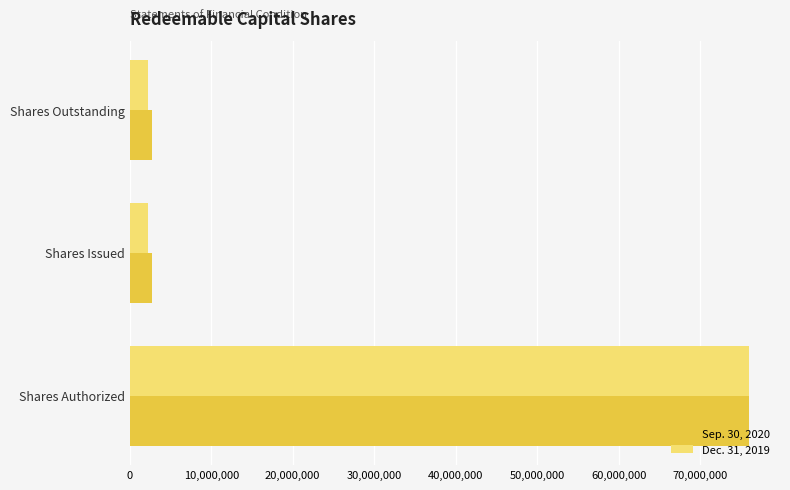

What is the average value of the Sep. 30, 2020 series?

27133333